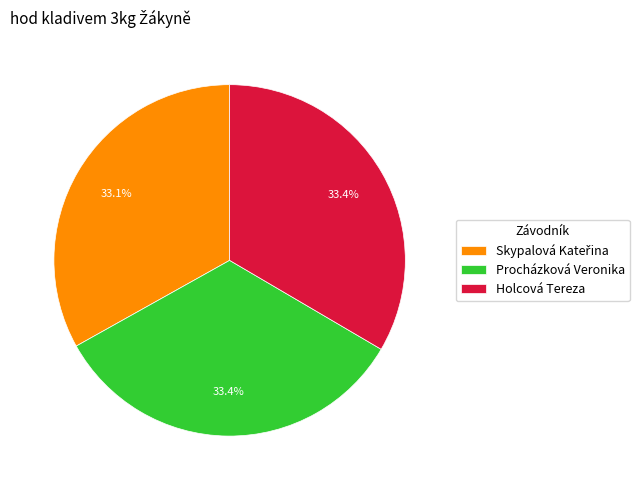

Does any single category account for the majority?

No